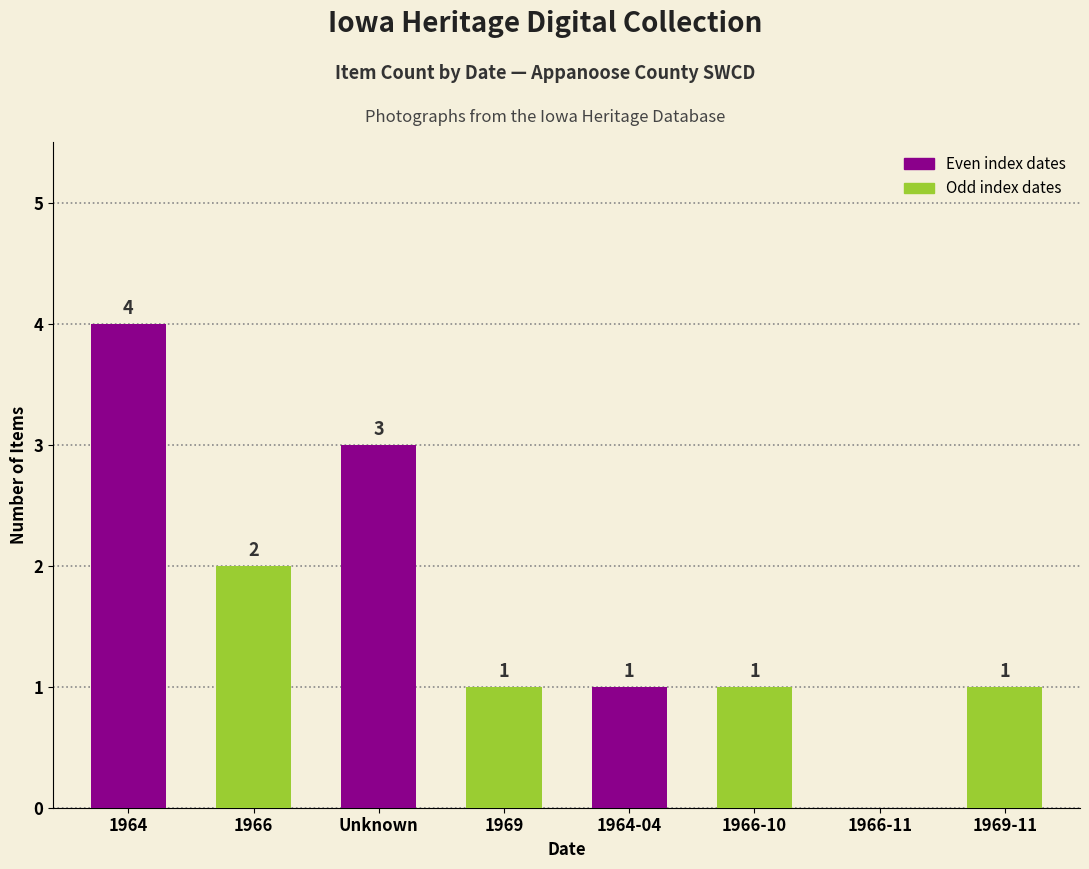

What is the greatest value displayed?

4